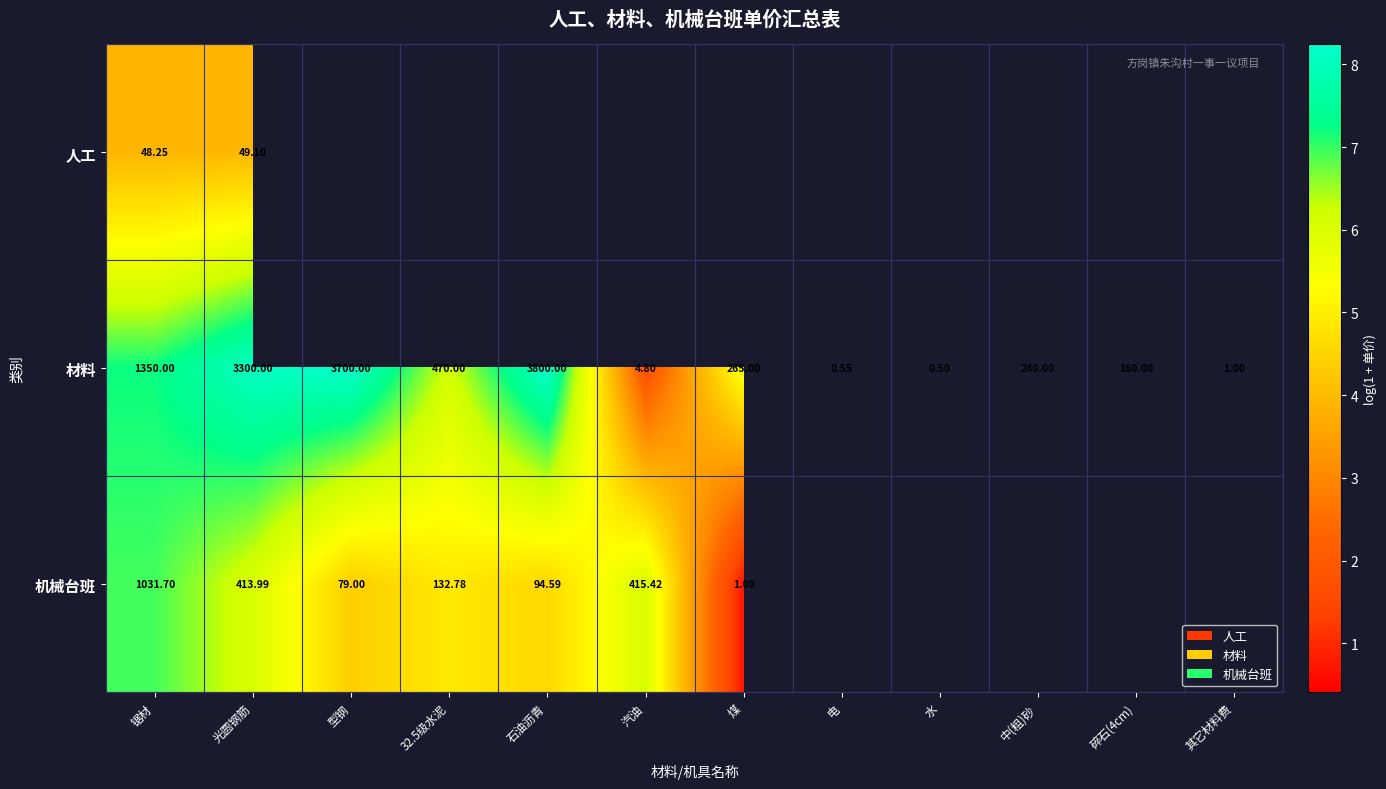

At which label does 材料 first exceed 265?

锯材